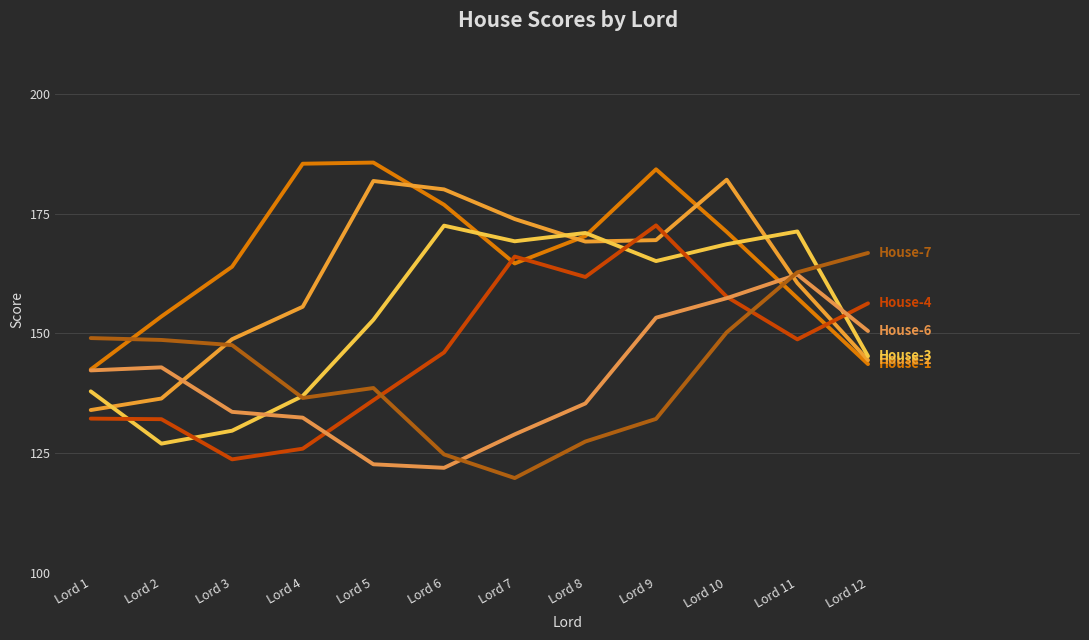

How many lines are shown in the chart?

6